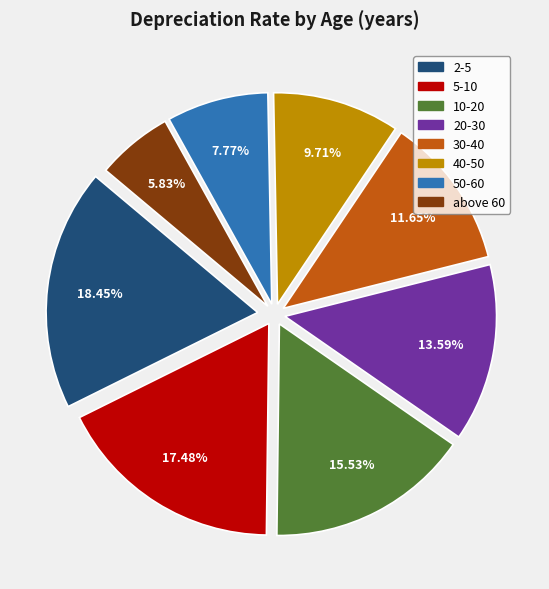

Does 30-40 represent more than half of the total?

No